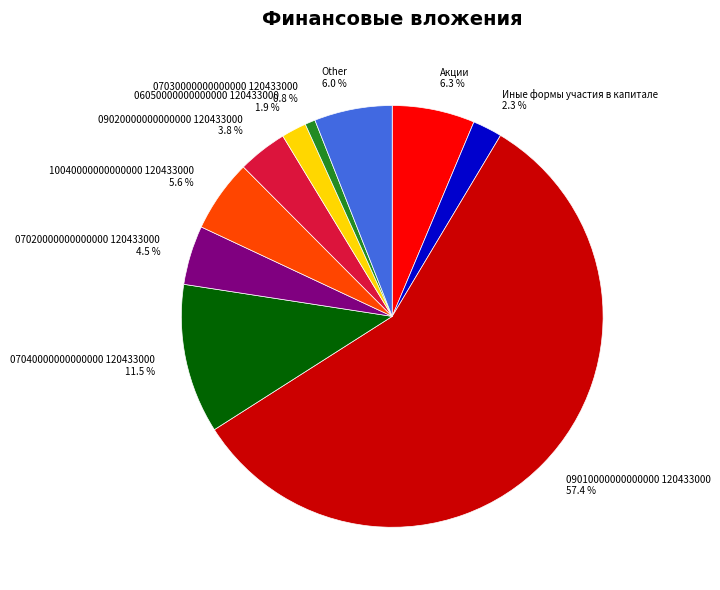

Which category has the smallest portion of the pie?

07030000000000000 120433000